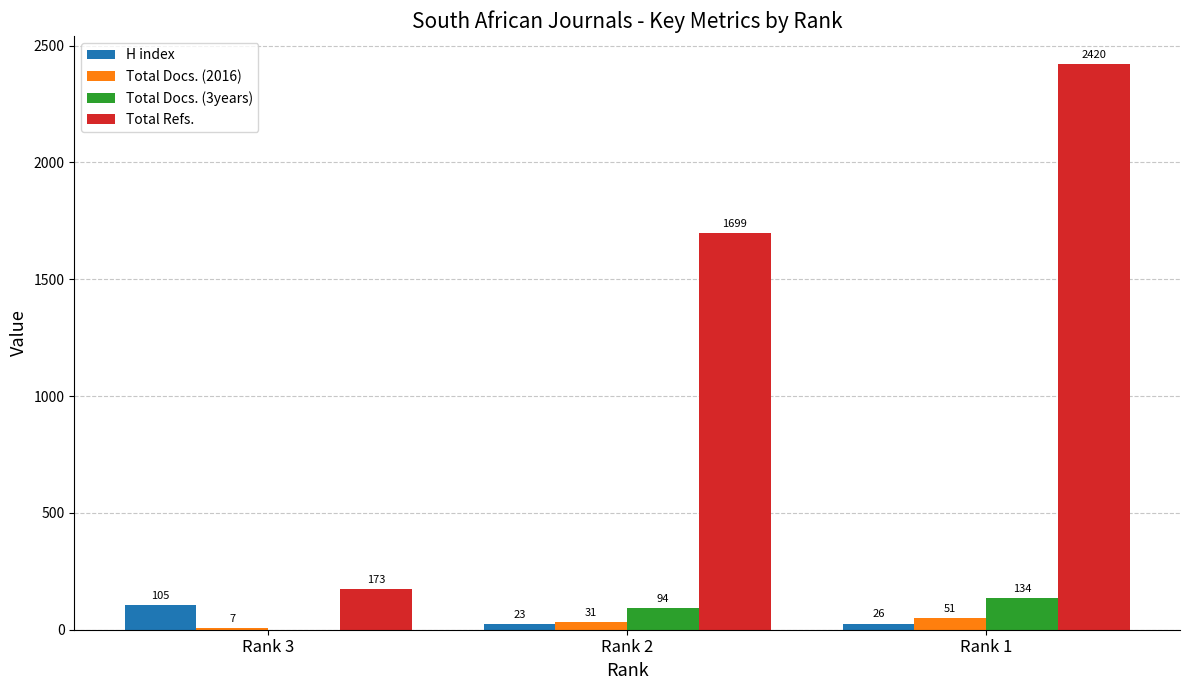

What is the difference between the Total Docs. (2016) values at Rank 2 and Rank 1?

20